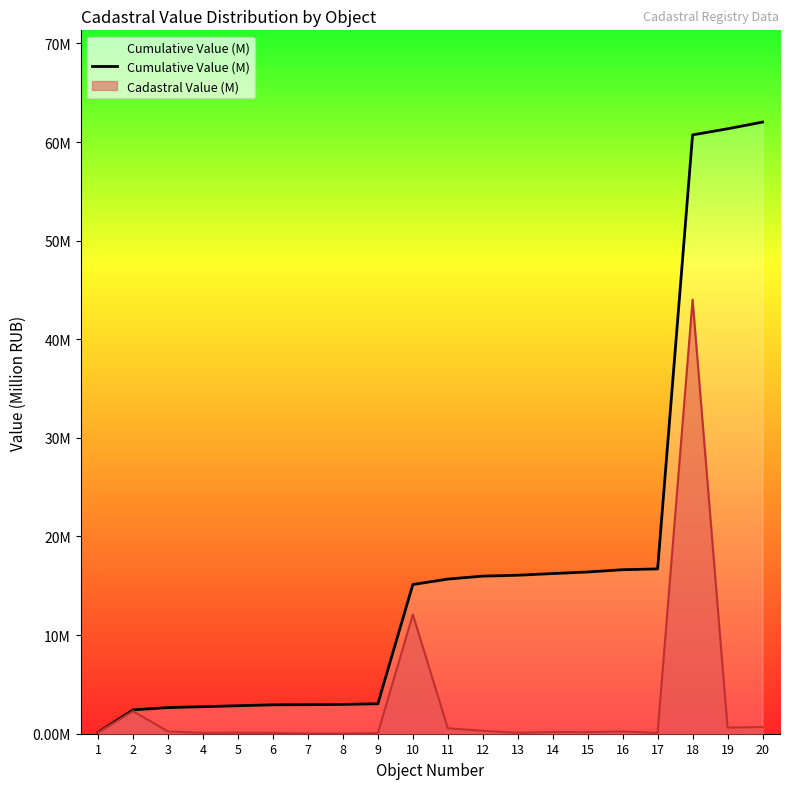

What is the approximate value at 4?

2.7